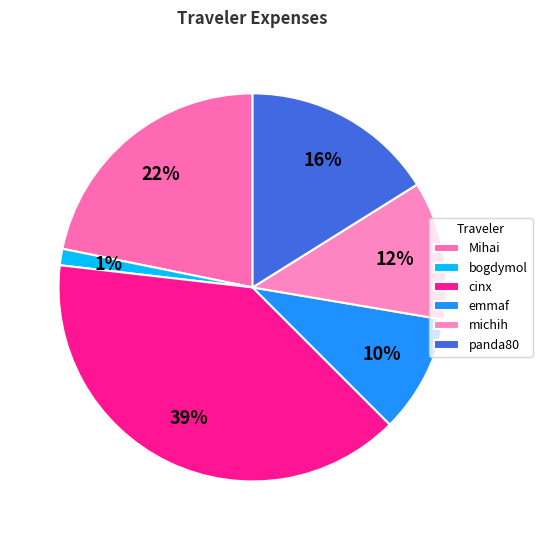

What percentage is the panda80 slice, to the nearest percent?

16%